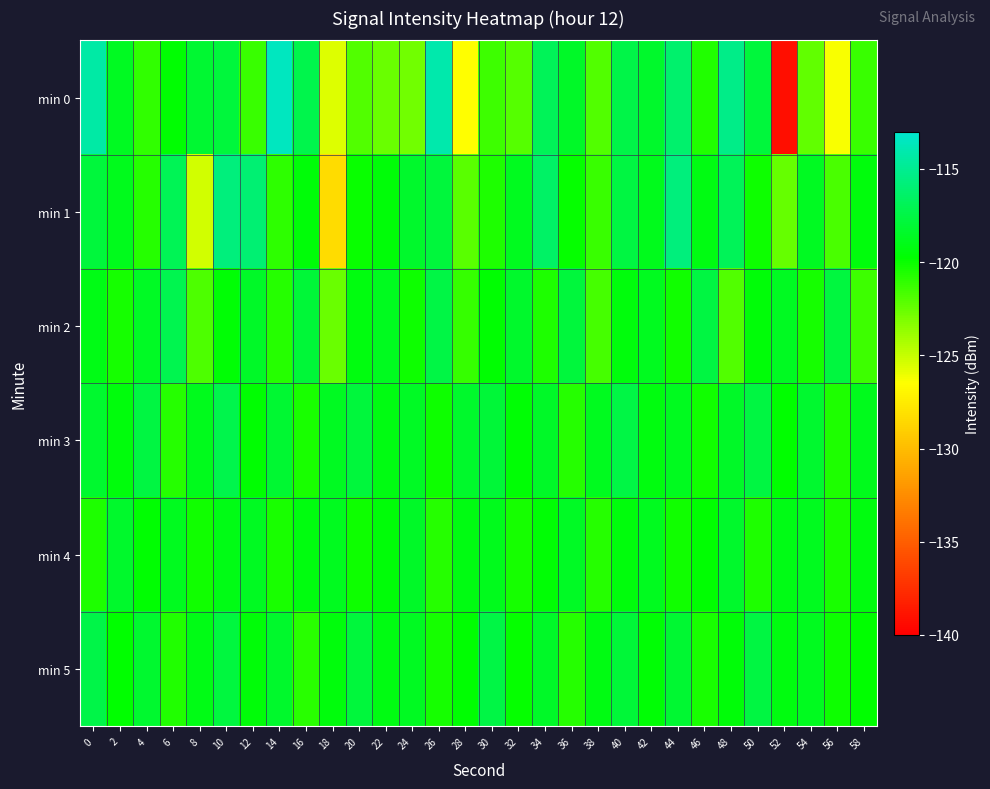

At which category does the chart reach its minimum across all series?

52